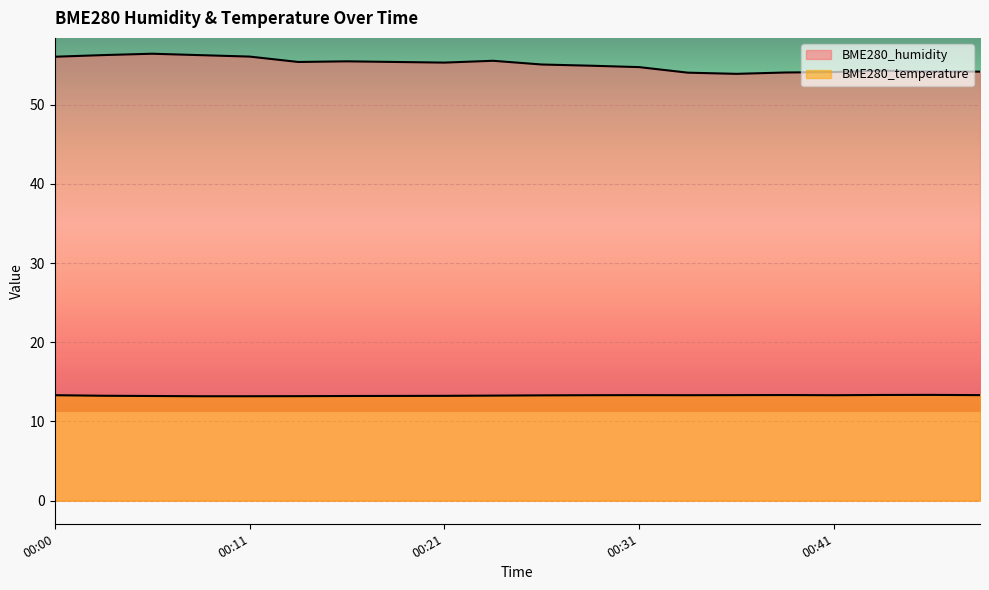

True or false: BME280_humidity has more than 0 interior local peaks.

True